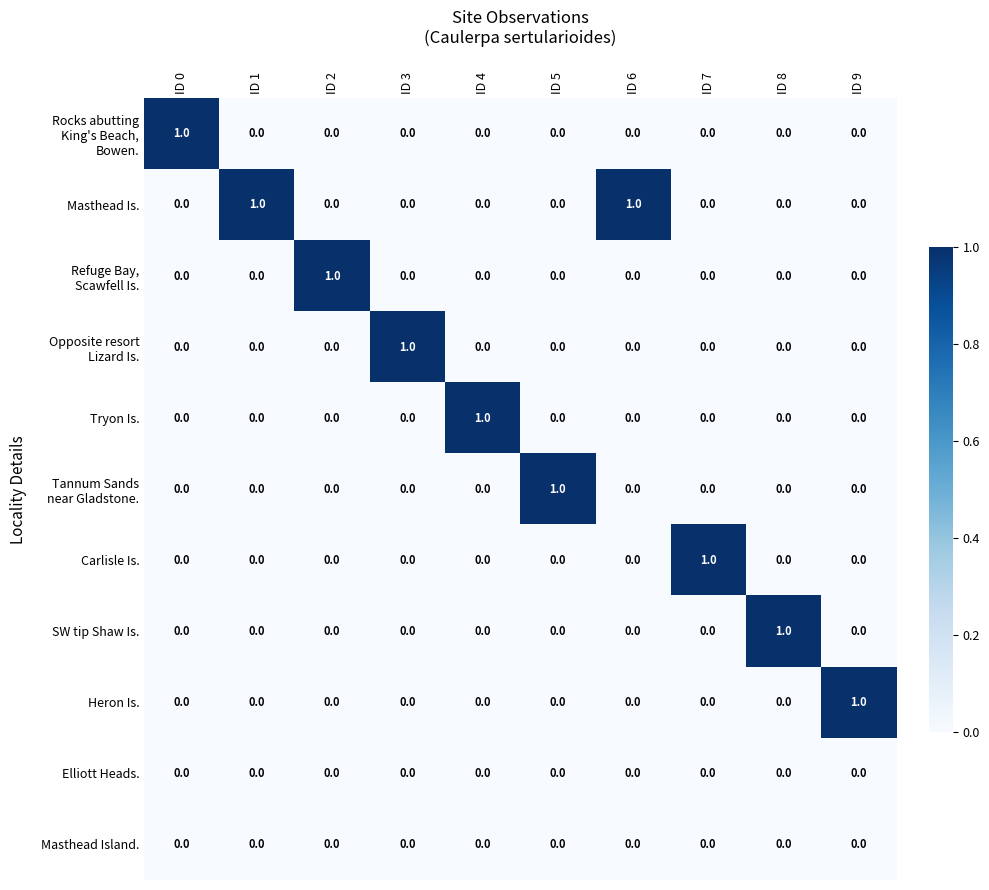

True or false: Masthead Island. has a value of 0 at ID 6.

True